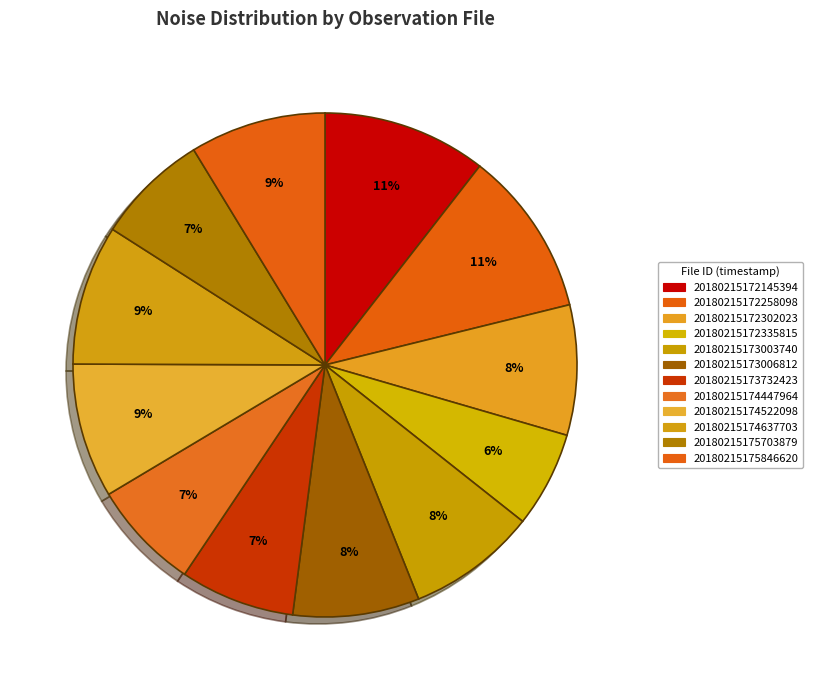

How many segments does this pie chart have?

12